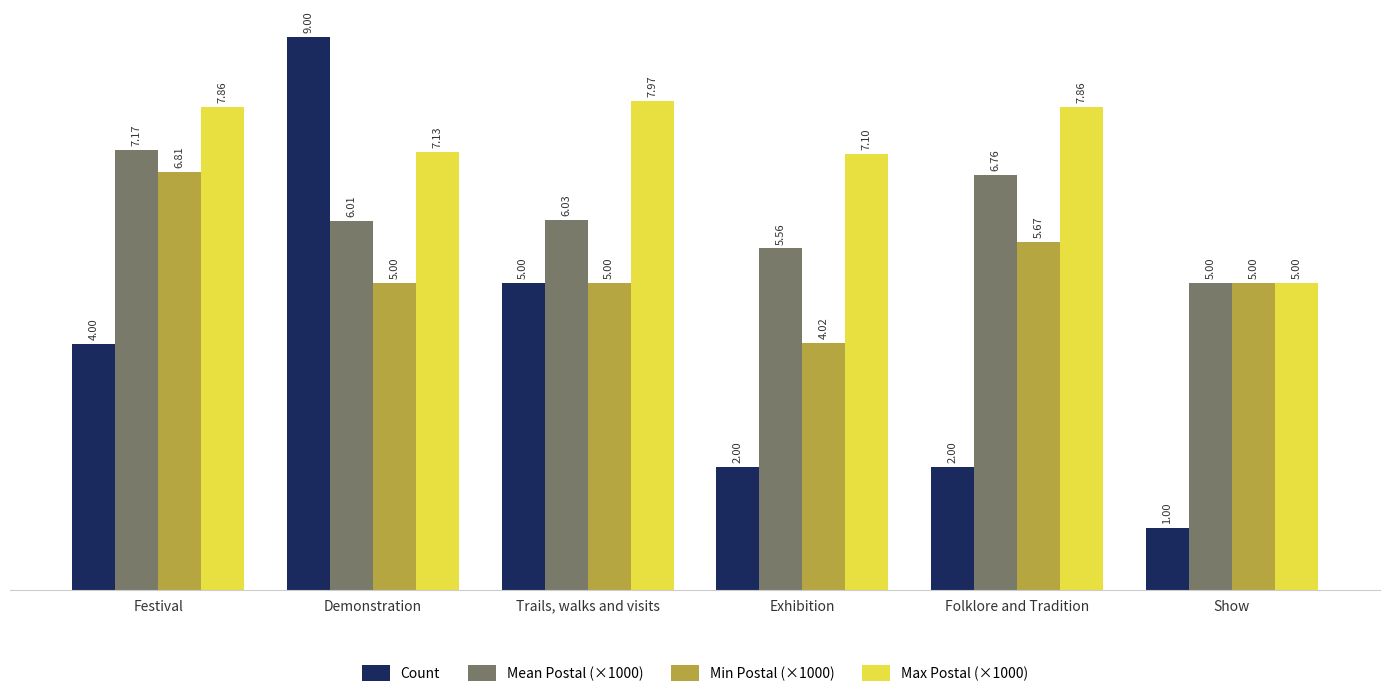

At Exhibition, list the series in order from largest to smallest.

Max Postal (×1000), Mean Postal (×1000), Min Postal (×1000), Count